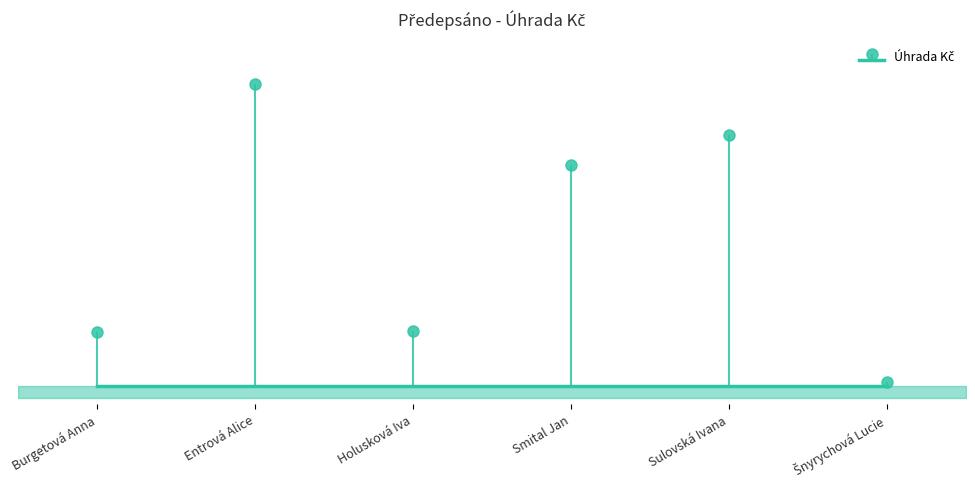

How many points are lower than both their immediate neighbors (excluding endpoints)?

1